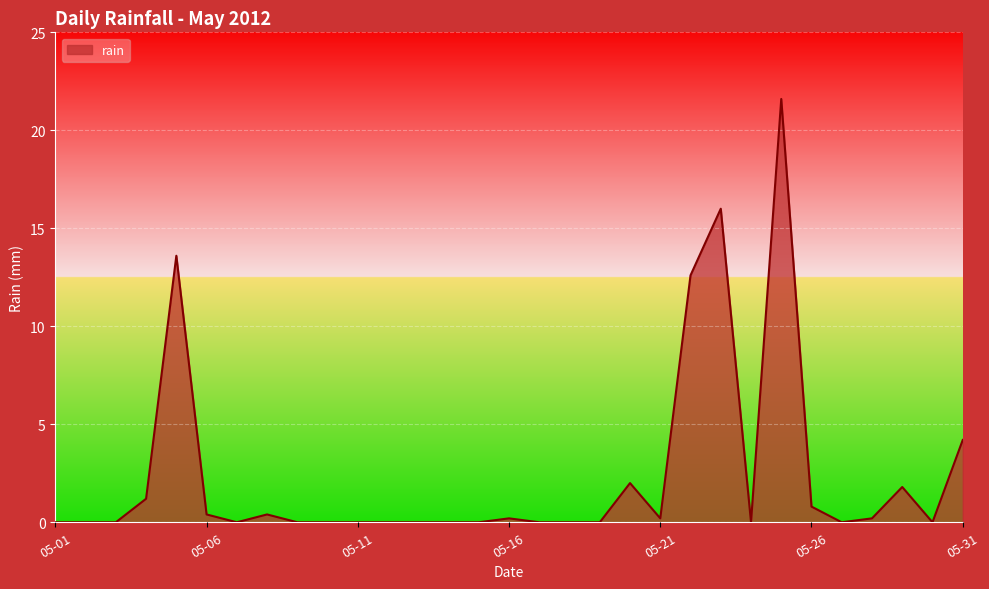

What is the greatest value displayed?

21.6